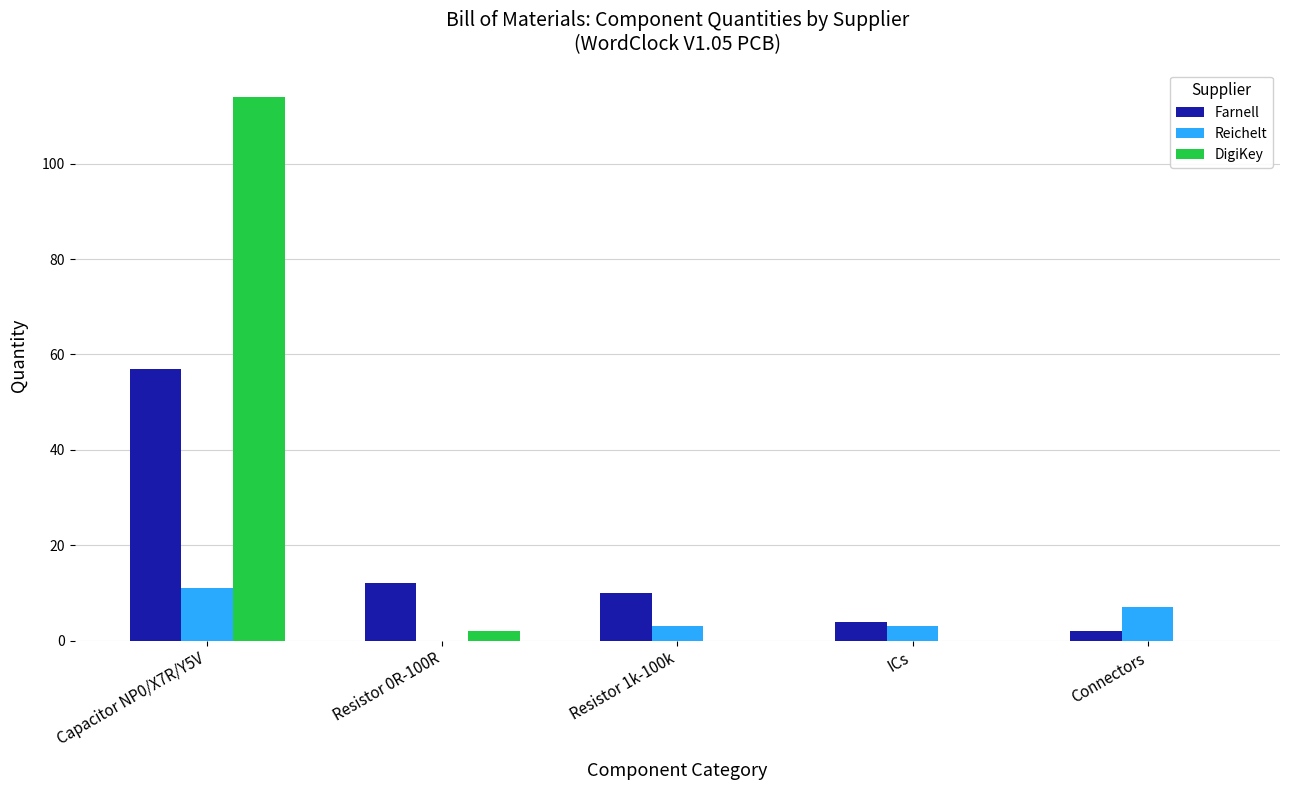

What is the total value across all series at ICs?

7